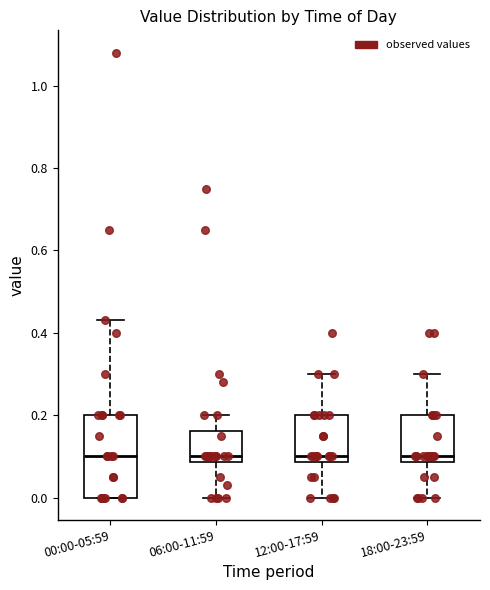

Comparing the boxes themselves (not the whiskers), which one is the tallest?

00:00-05:59